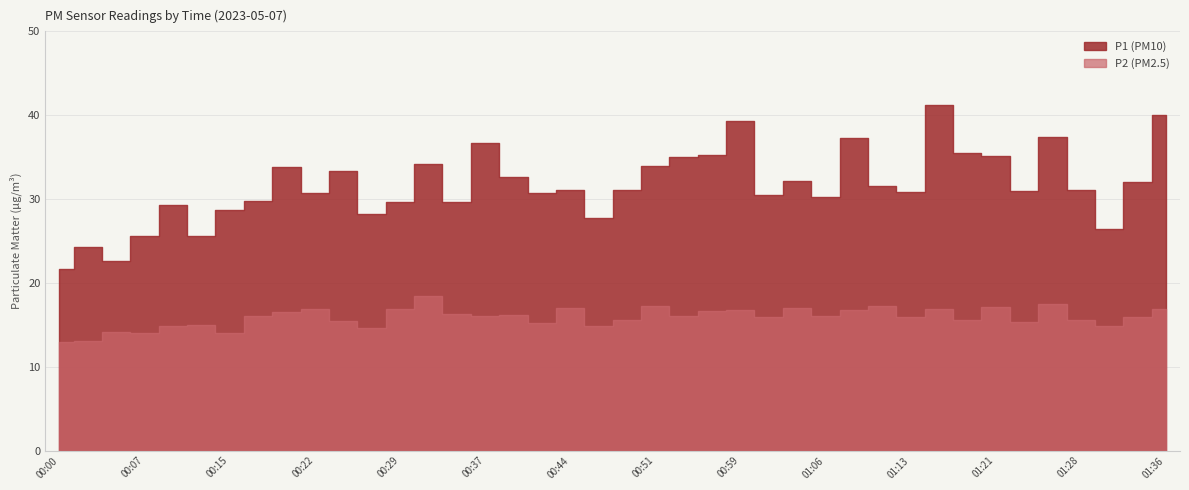

What is the average value of the P1 series?

31.6